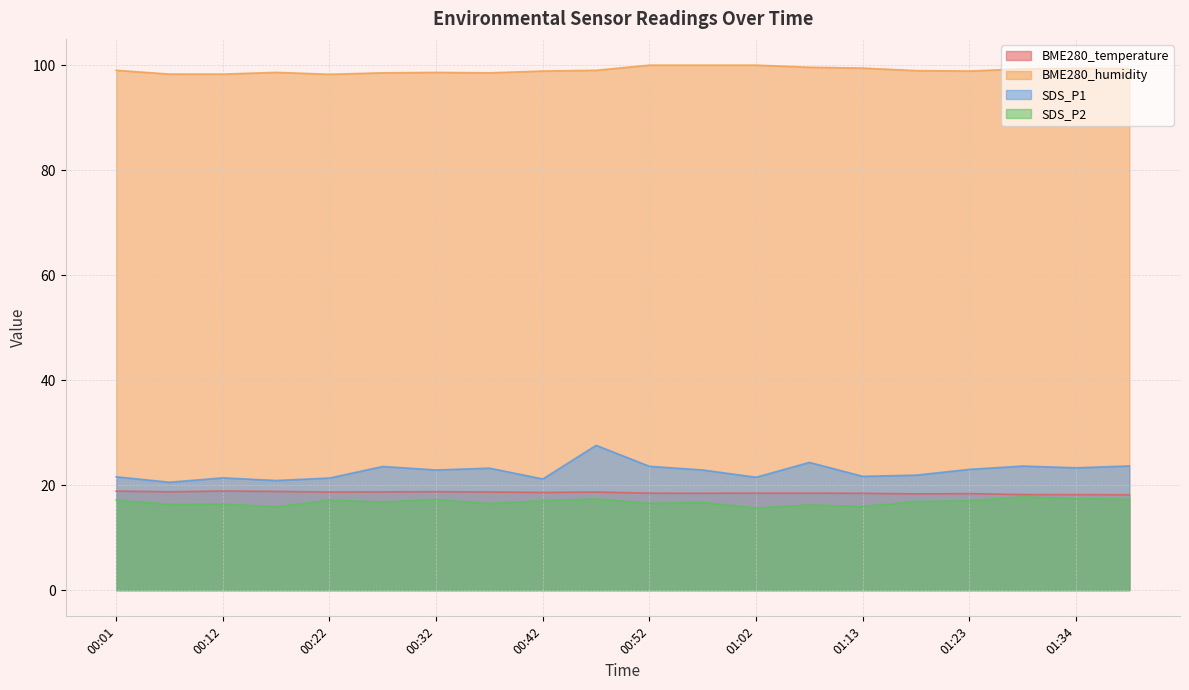

The BME280_humidity series shows 54.1 at 00:27. True or false?

False